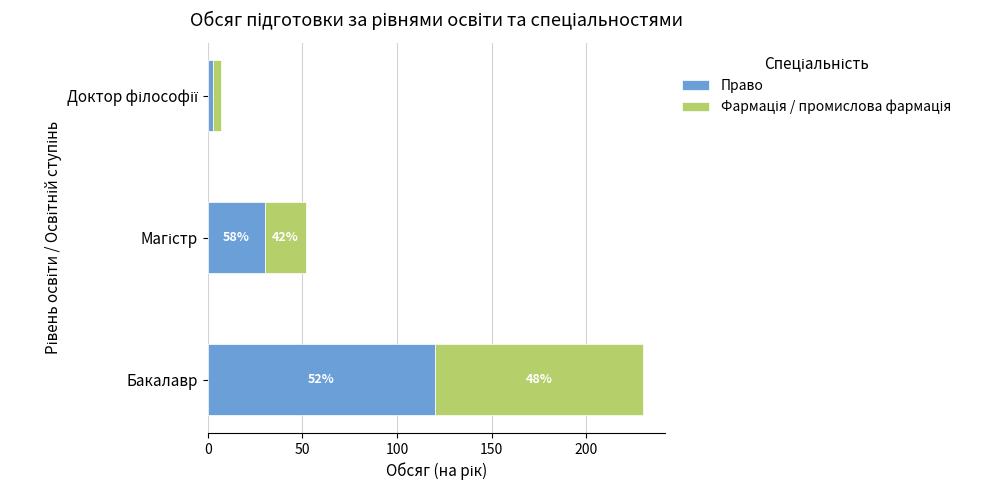

How many Фармація / промислова фармація values are between 4 and 110?

3